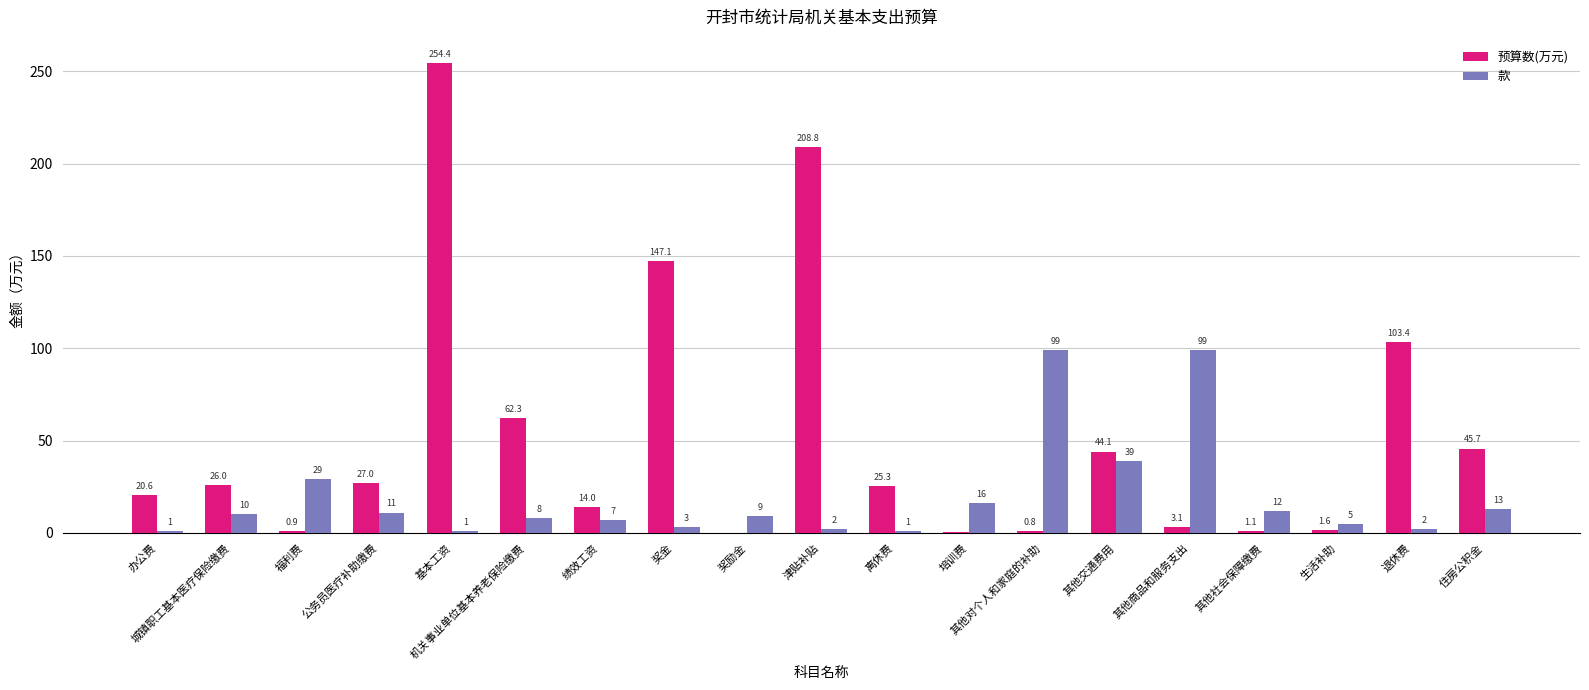

Are the bars grouped side by side (vs. stacked)?

Yes